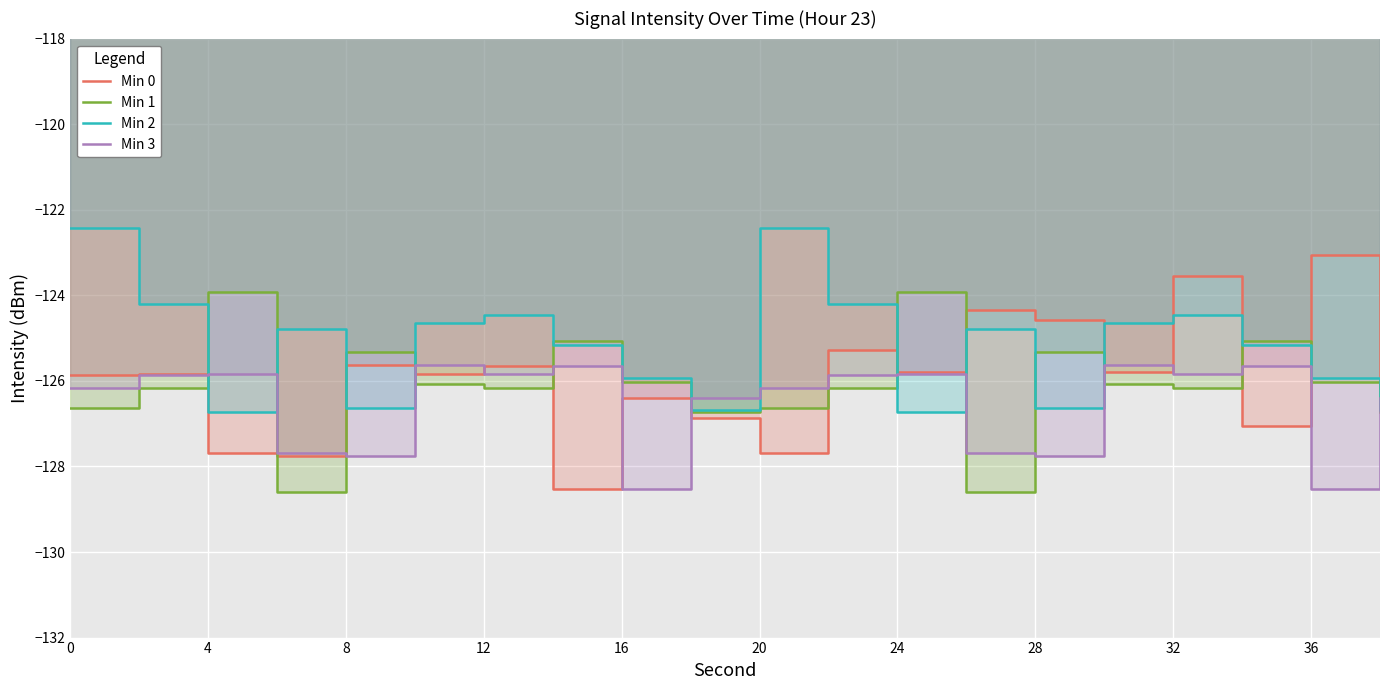

How many lines are shown in the chart?

4